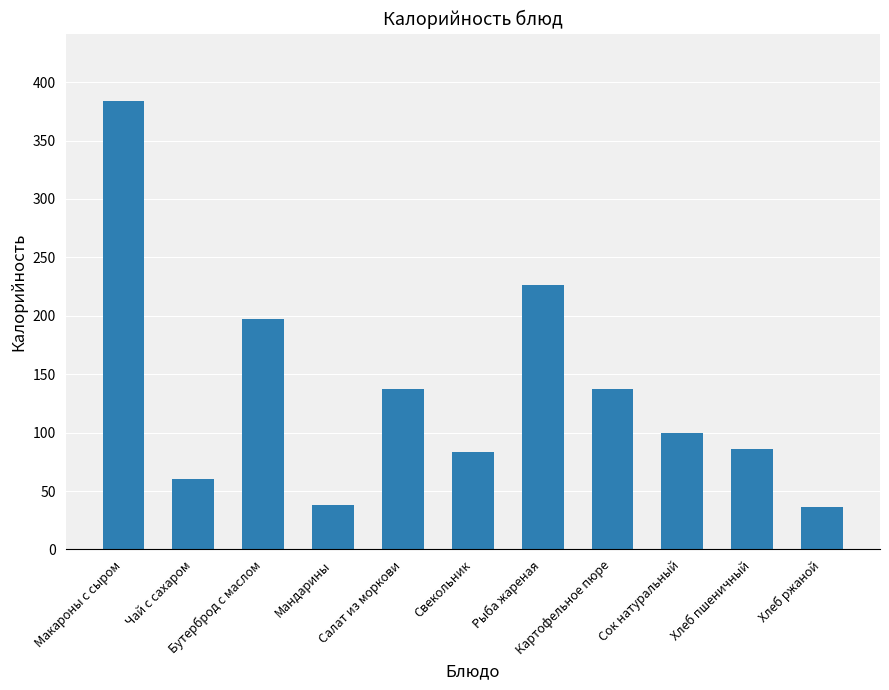

What is the sum of all values?

1483.9